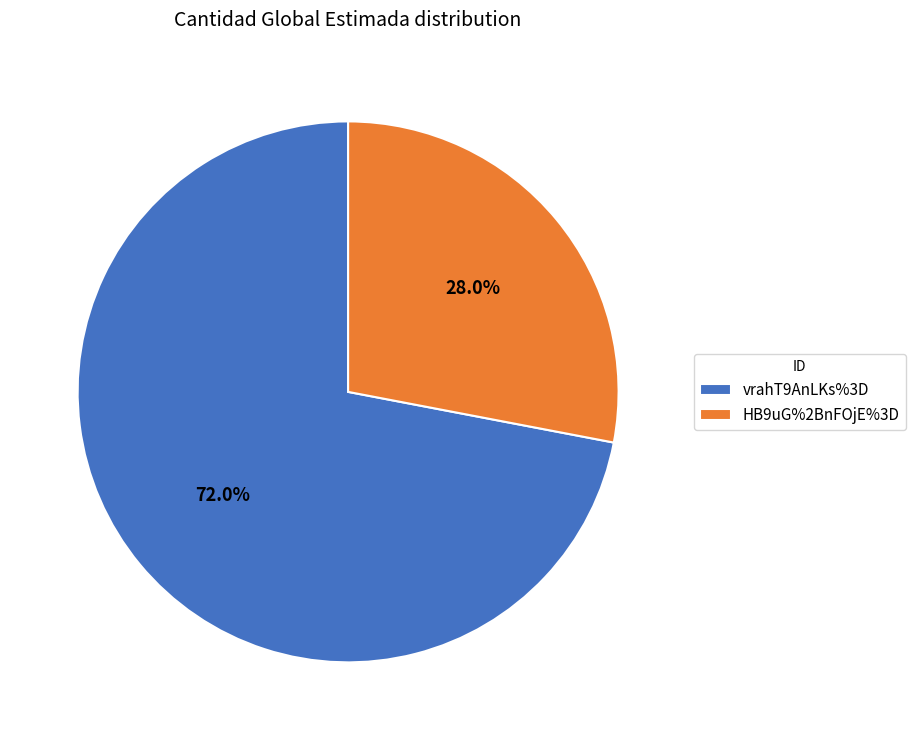

Does vrahT9AnLKs%3D account for over 50% of the chart?

Yes